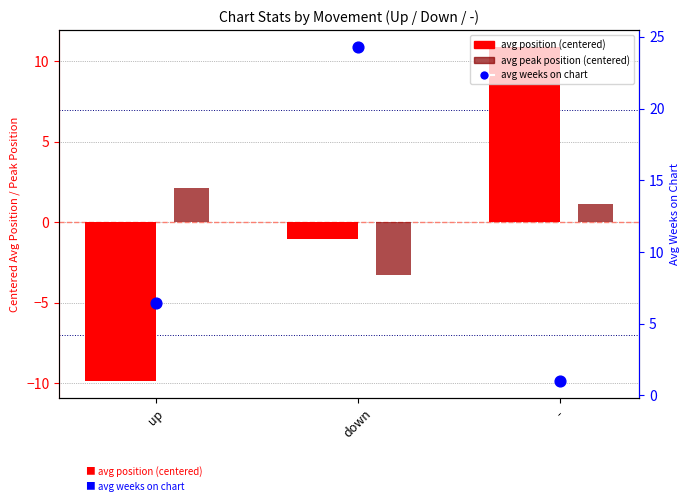

Which series contains the highest Y value?

avg weeks on chart